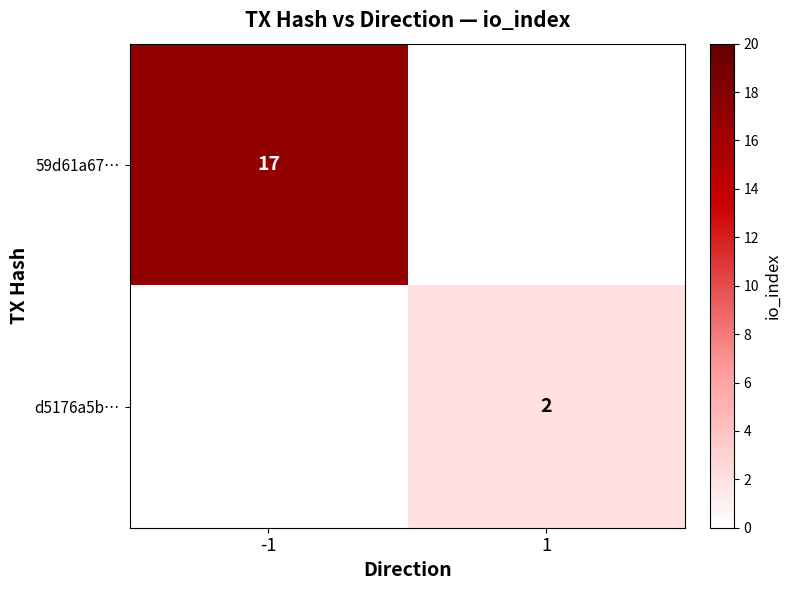

Is it true that 59d61a67… equals 27 at -1?

False